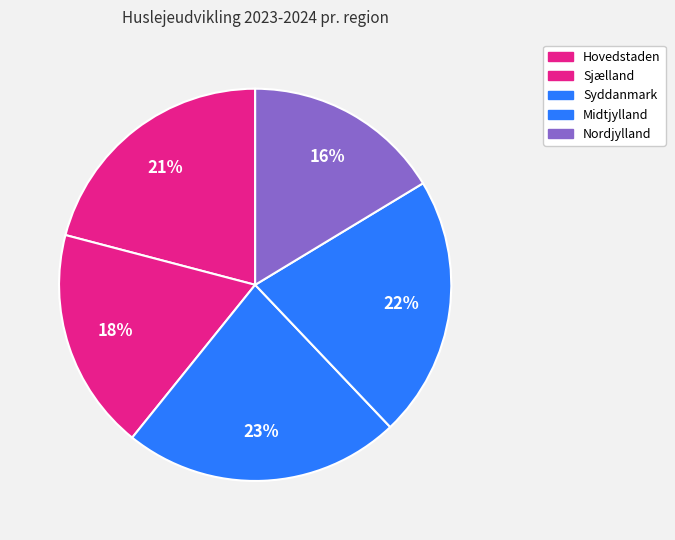

Does any single category account for the majority?

No